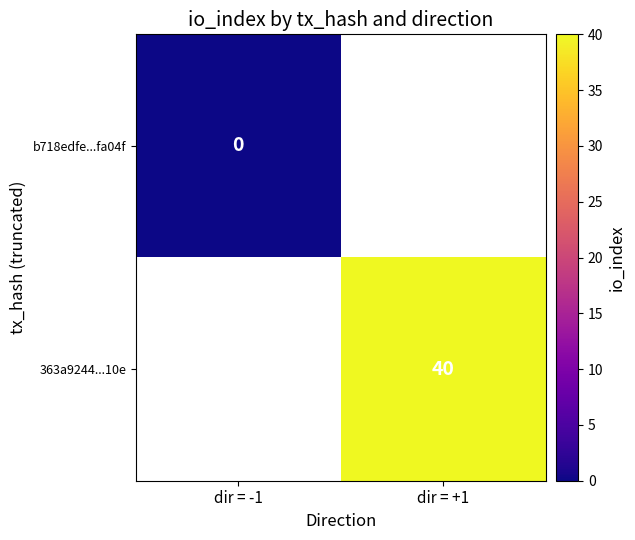

List the labels in order of 363a9244...10e value, smallest first.

dir = -1, dir = +1